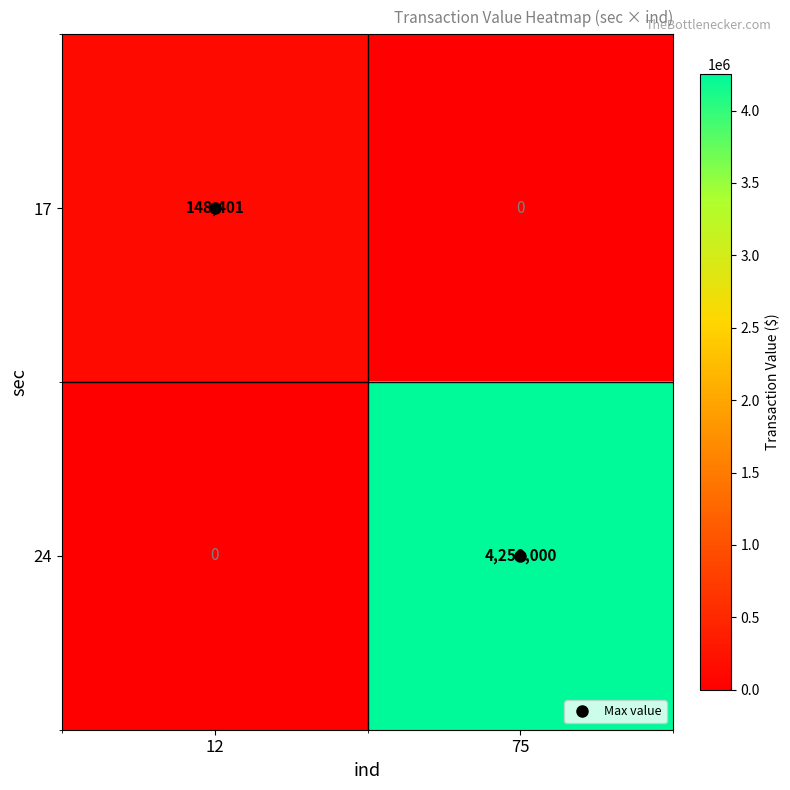

True or false: 17 has a value of 0 at 75.

True